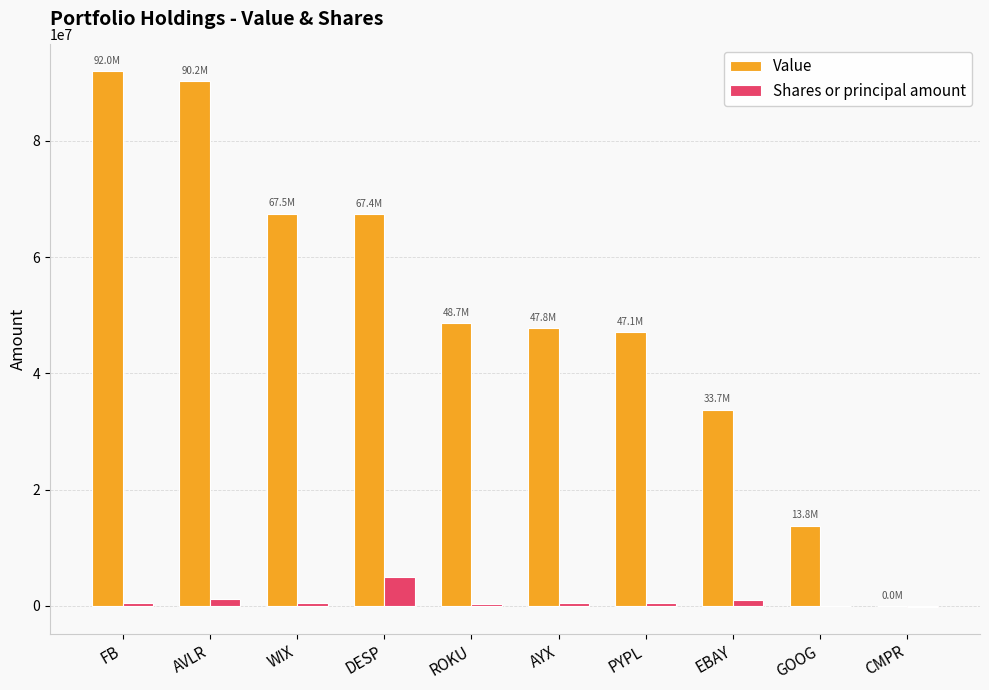

What is the highest value of the Shares or principal amount series?

4999428